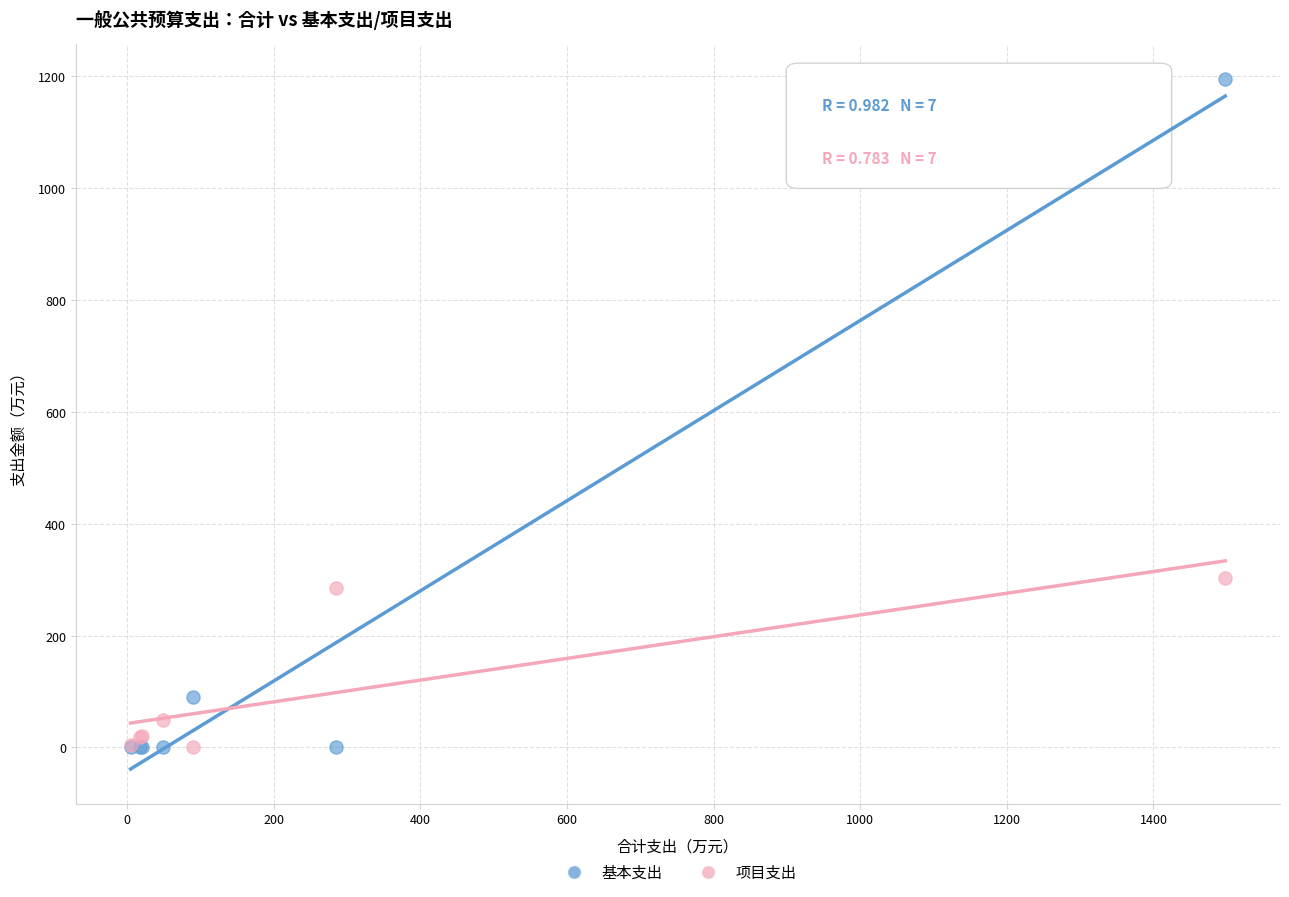

In the 基本支出 series, what Y value is closest to 597?

89.9